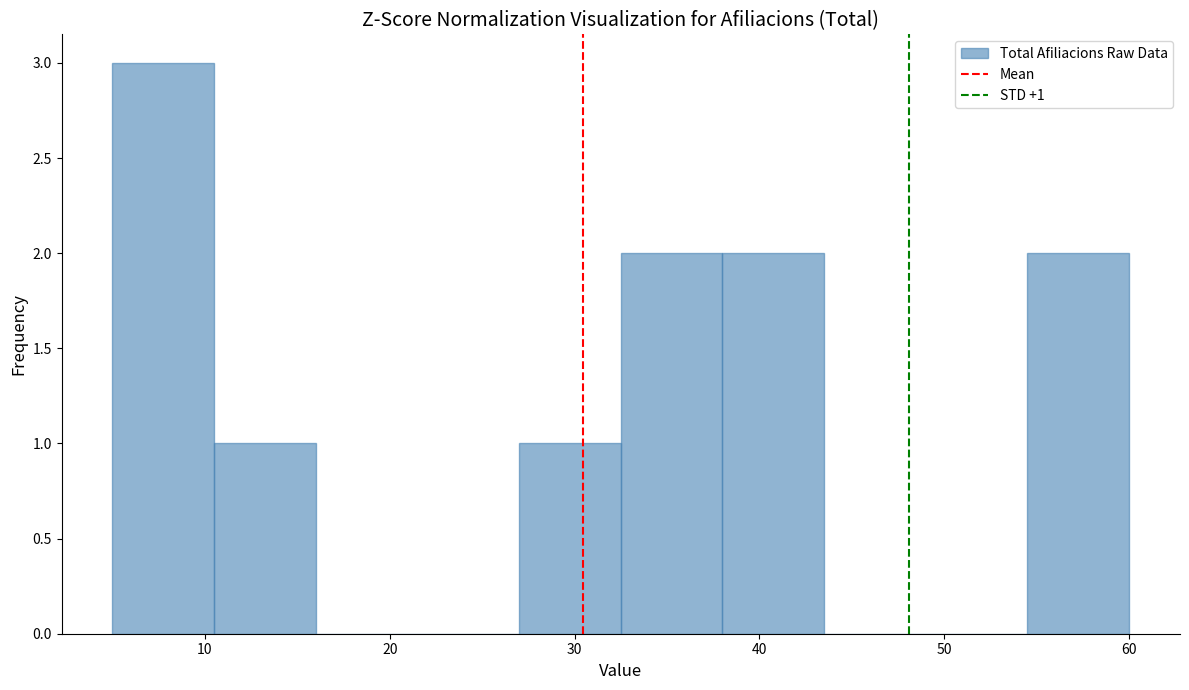

Over which range of the x-axis is the bar tallest?

5.0 to 10.5